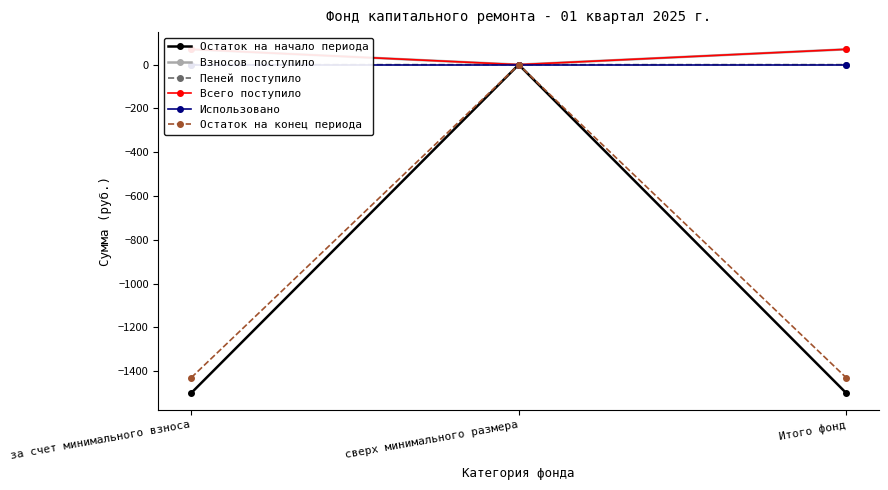

Is the value of Пеней поступило at Итого фонд greater than the value of Использовано at сверх минимального размера?

Yes